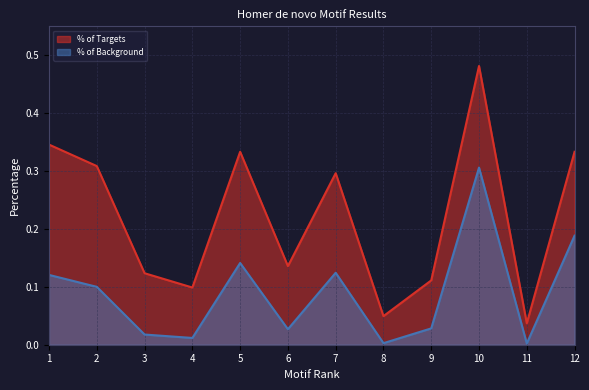

True or false: % of Targets and % of Background intersect in this chart.

False